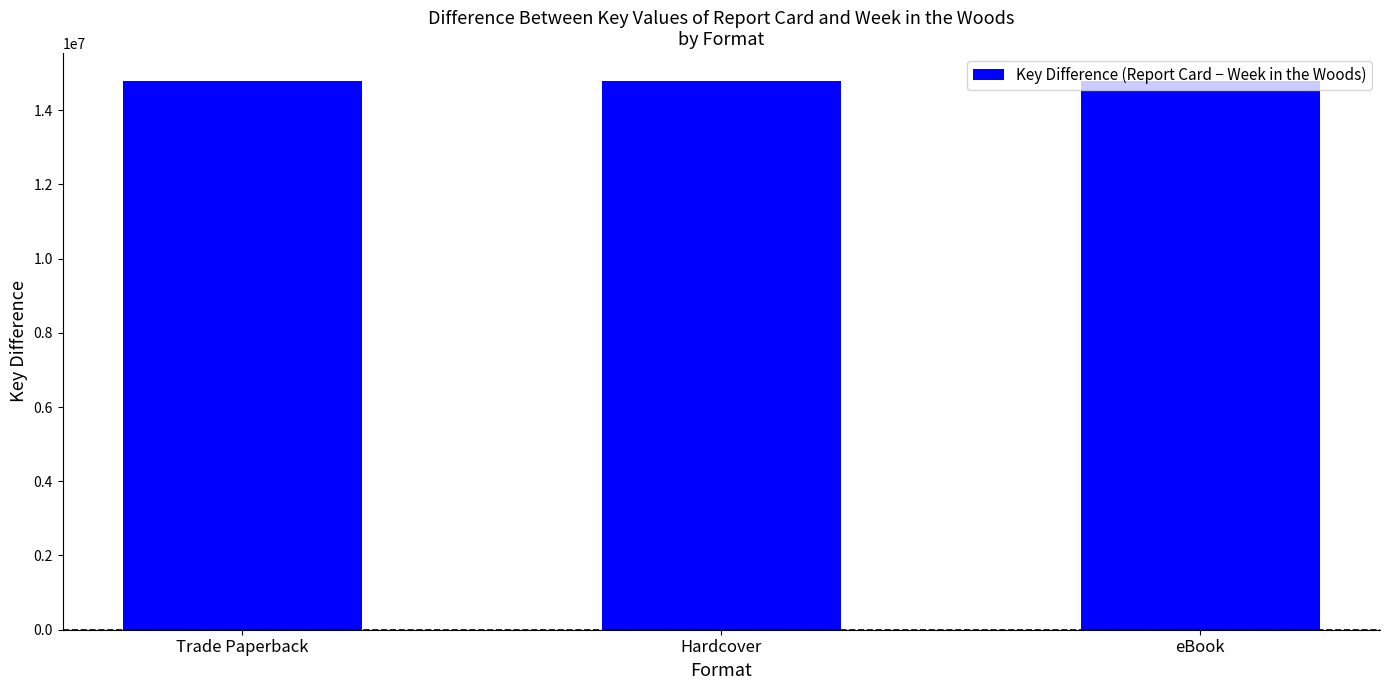

True or false: the data shows 294610 at eBook.

False